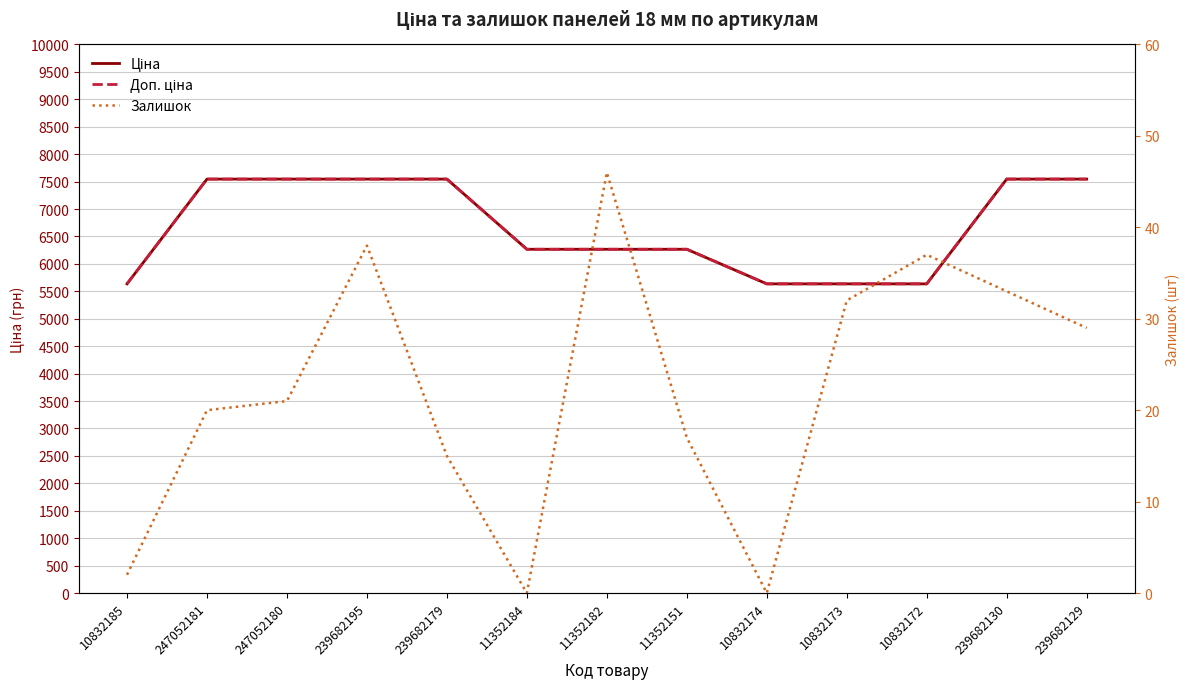

True or false: Доп. ціна has more than 0 interior local peaks.

False